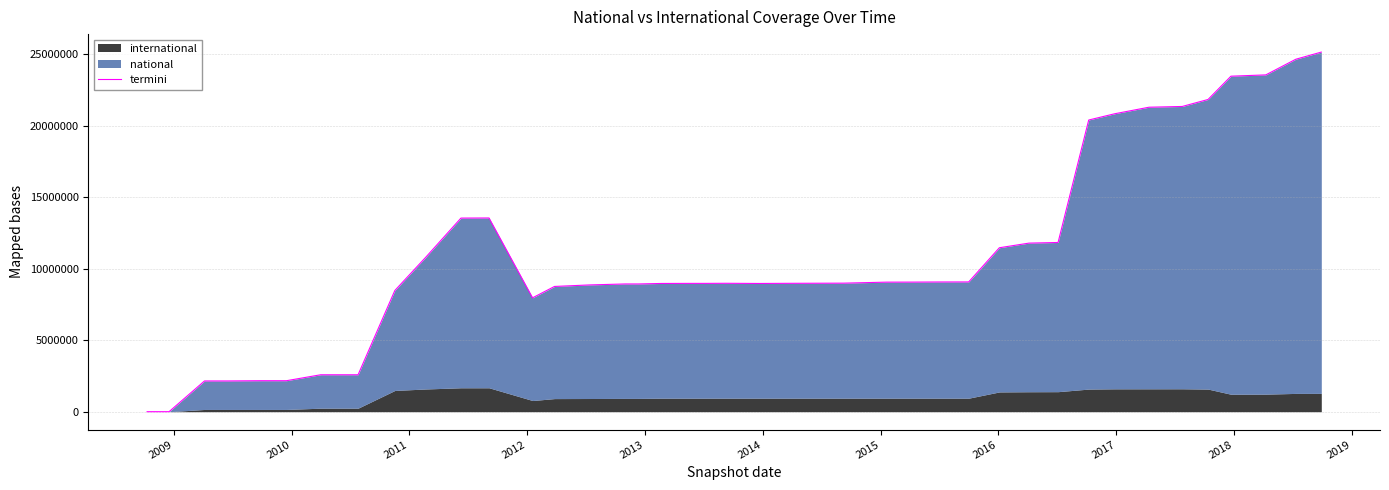

Reading left to right, list all the values displayed in this chart.

72	72	2151895	2151895	2167543	2168188	2583958	2583958	8478988	10809358	13544913	13552699	7967986	8762393	8868858	8936737	8936737	8971692	8977002	8977041	8983697	8971312	8981618	8992925	9063595	9066731	9074970	9078254	11469316	11794161	11837867	20404876	20845002	21300459	21352881	21842200	23470878	23561552	24656176	25156730